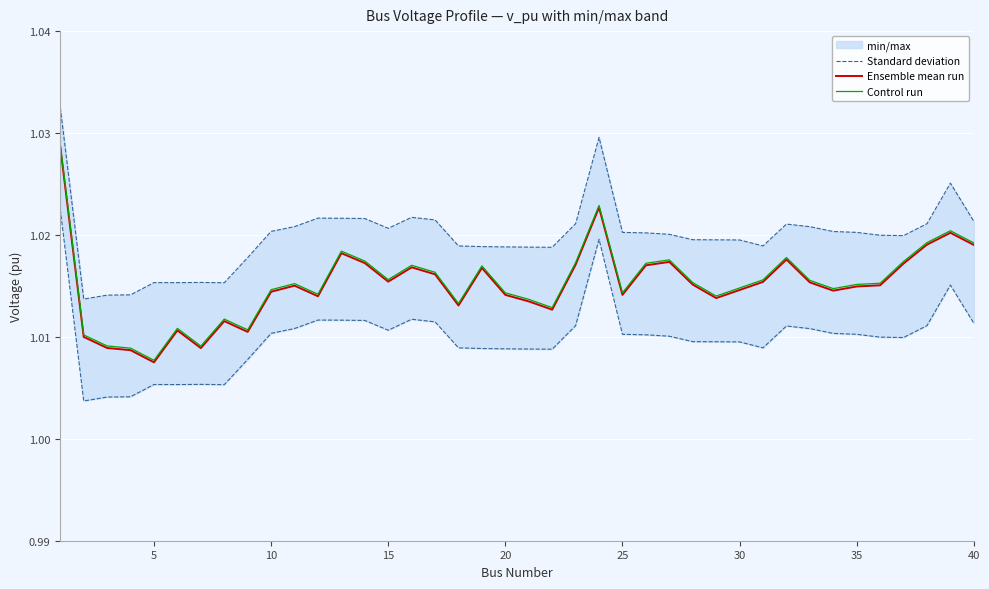

True or false: Ensemble mean run and Standard deviation cross at least once.

False